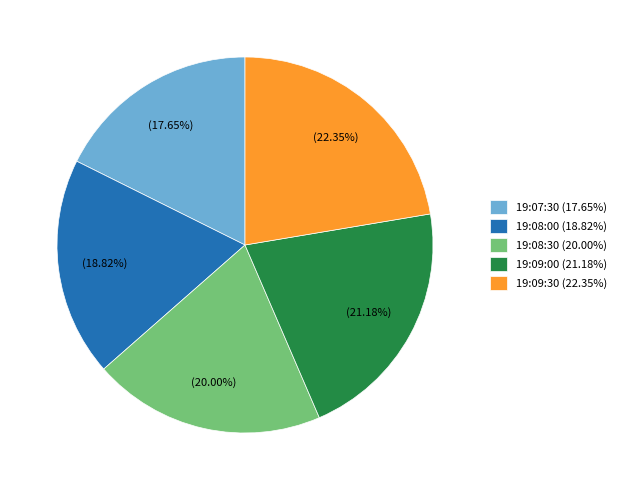

To the nearest percent, what percentage of the pie is 19:08:30?

20%